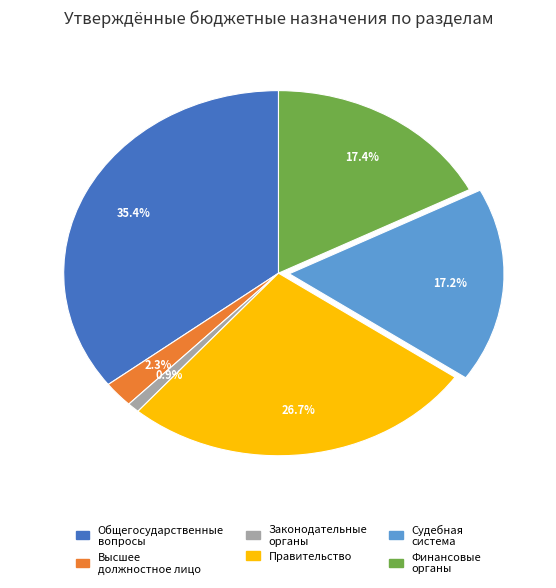

What is the smallest slice in the pie chart?

Законодательные органы